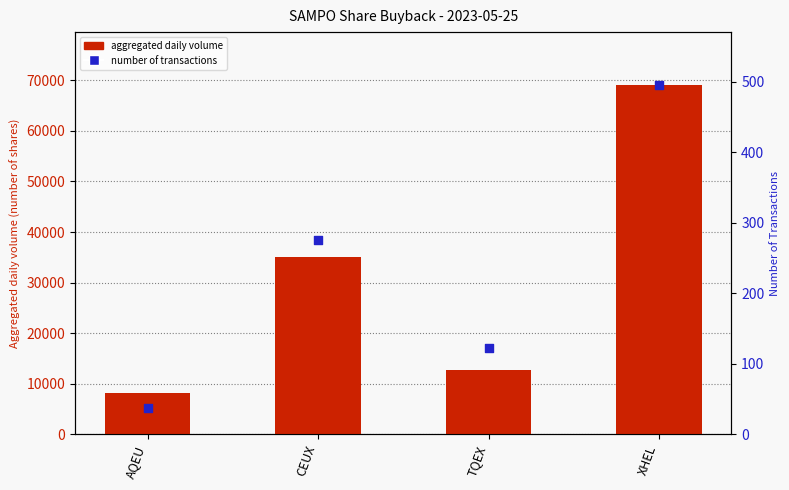

Which series has the largest Y range (max minus min)?

aggregated daily volume